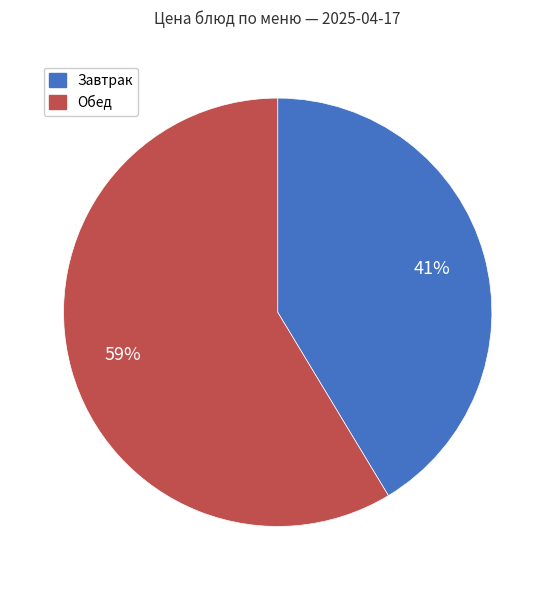

Is there a majority slice in this chart?

Yes